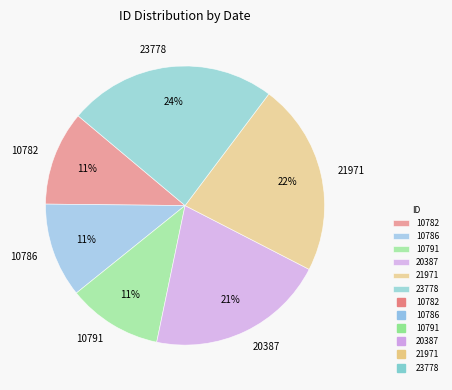

Which category has the biggest portion of the pie?

23778